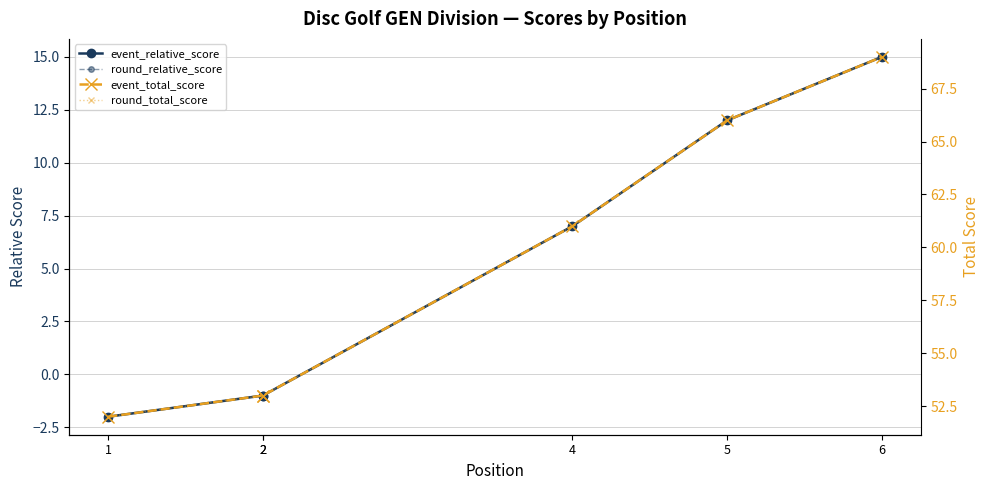

What is the highest value of the round_relative_score series?

15